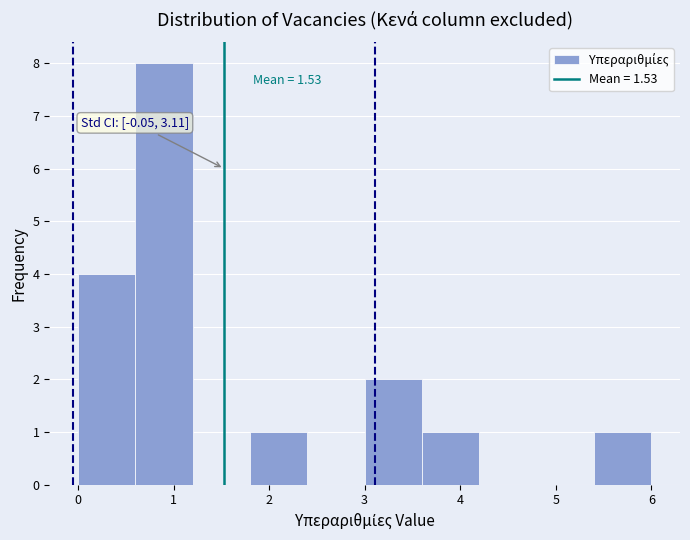

Over which range of the x-axis is the bar tallest?

0.6 to 1.2